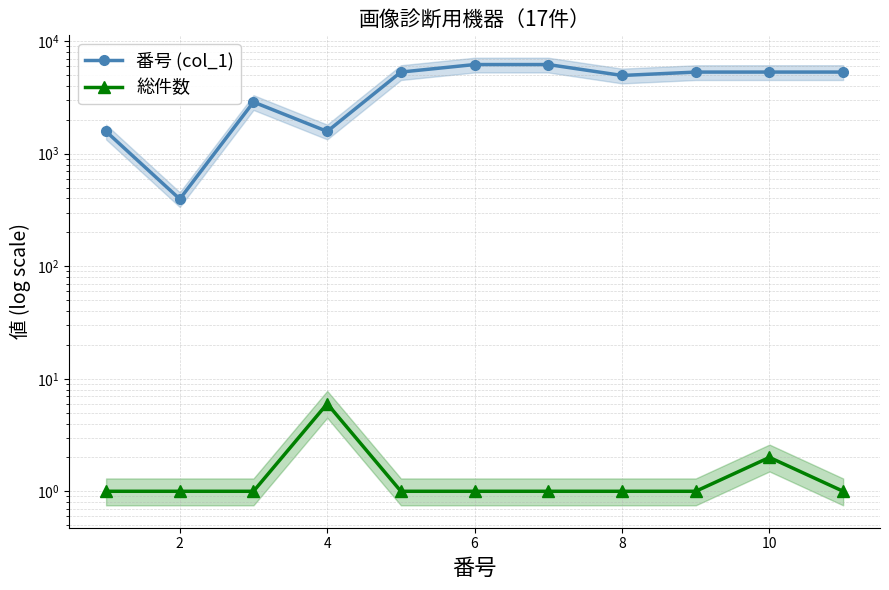

What is the difference between the maximum and minimum values in the 番号 (col_1) series?

5802